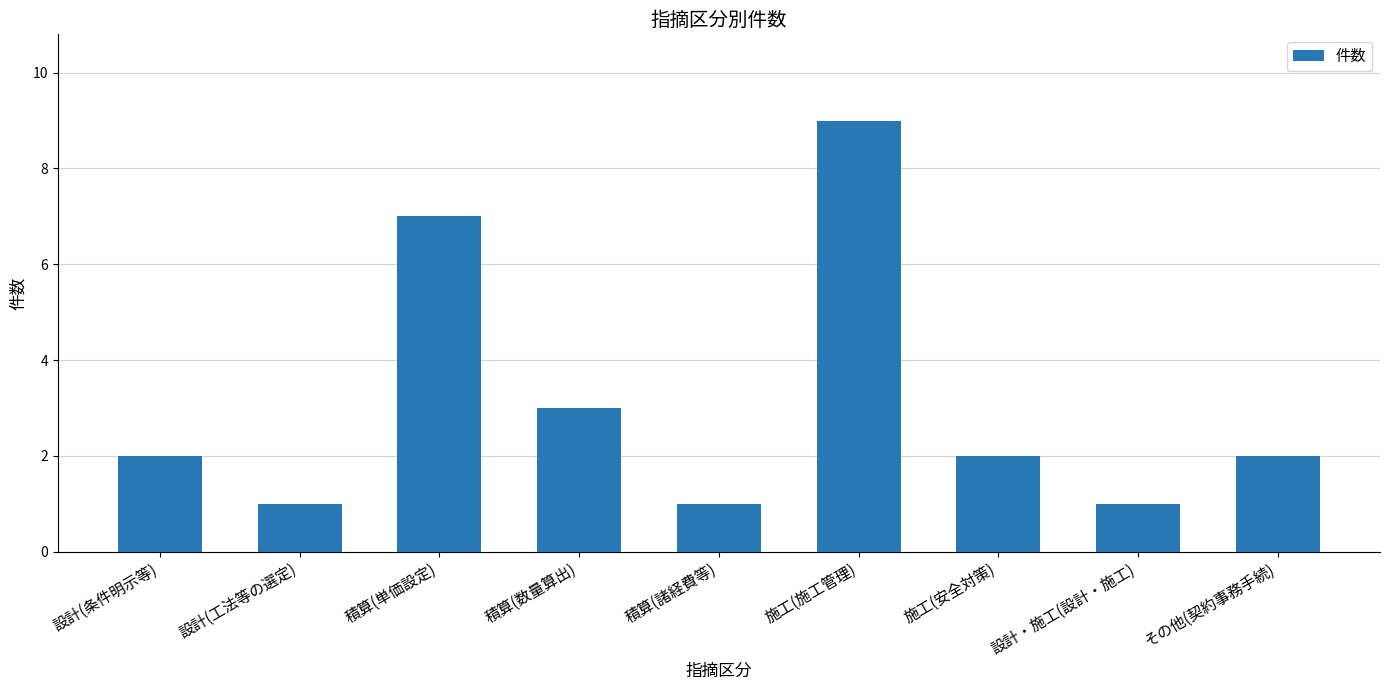

True or false: the data shows 1 at その他(契約事務手続).

False